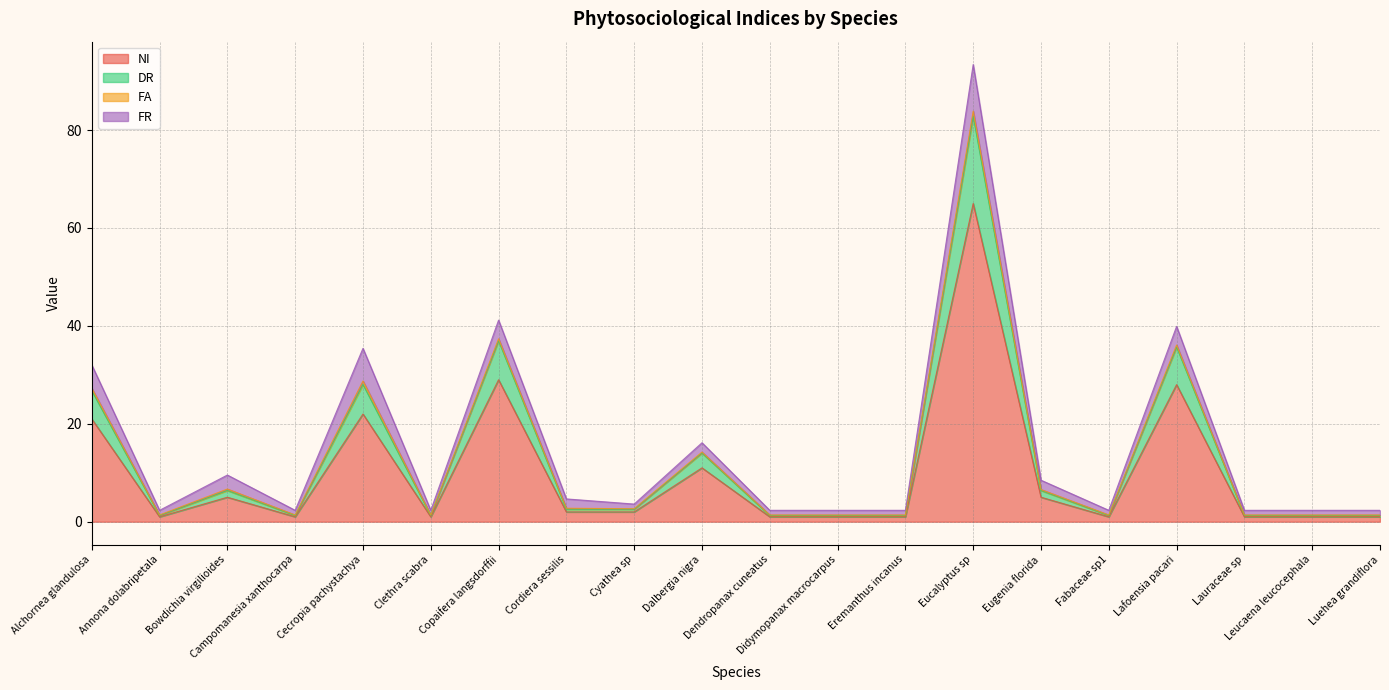

At which category does the chart reach its peak across all series?

Eucalyptus sp